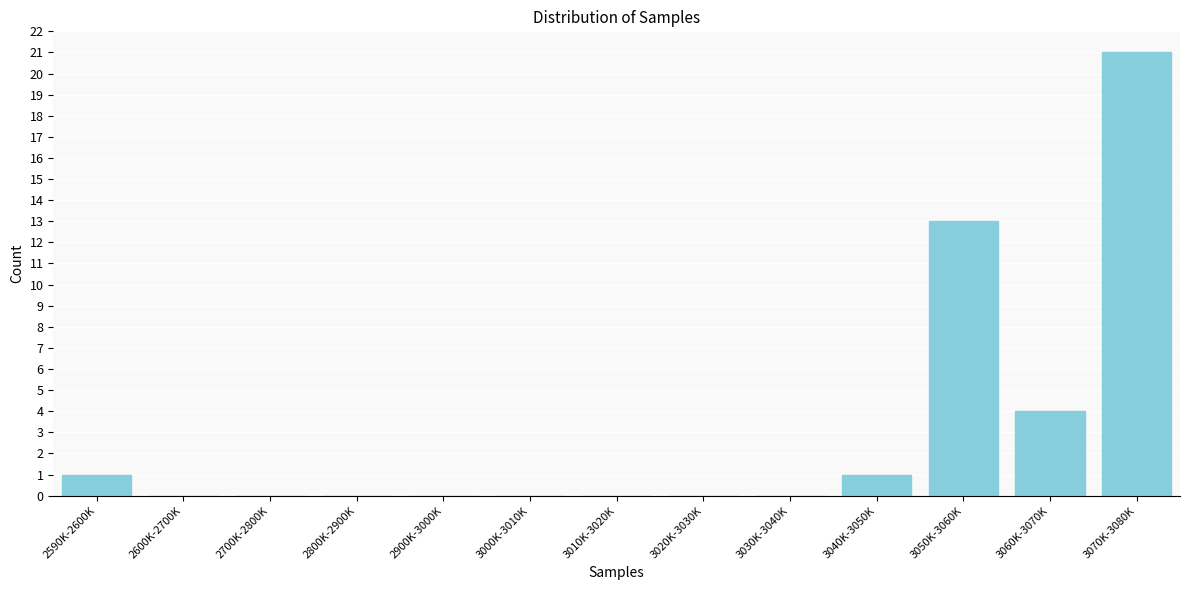

Reading left to right, transcribe all the data shown in this chart.

2590K-2600K=1	2600K-2700K=0	2700K-2800K=0	2800K-2900K=0	2900K-3000K=0	3000K-3010K=0	3010K-3020K=0	3020K-3030K=0	3030K-3040K=0	3040K-3050K=1	3050K-3060K=13	3060K-3070K=4	3070K-3080K=21